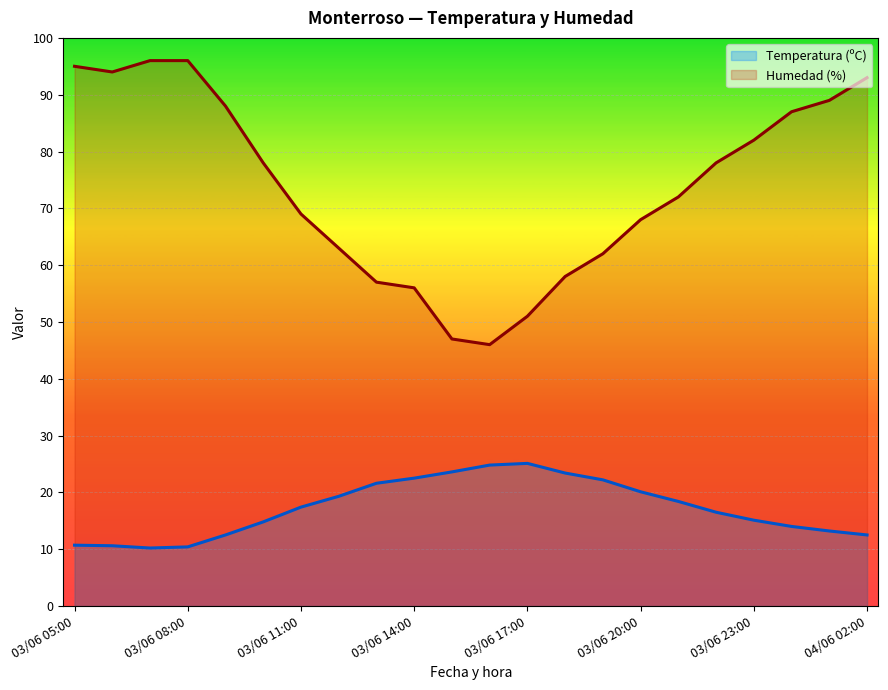

What is the difference between the maximum and minimum values in the Humedad (%) series?

50.0